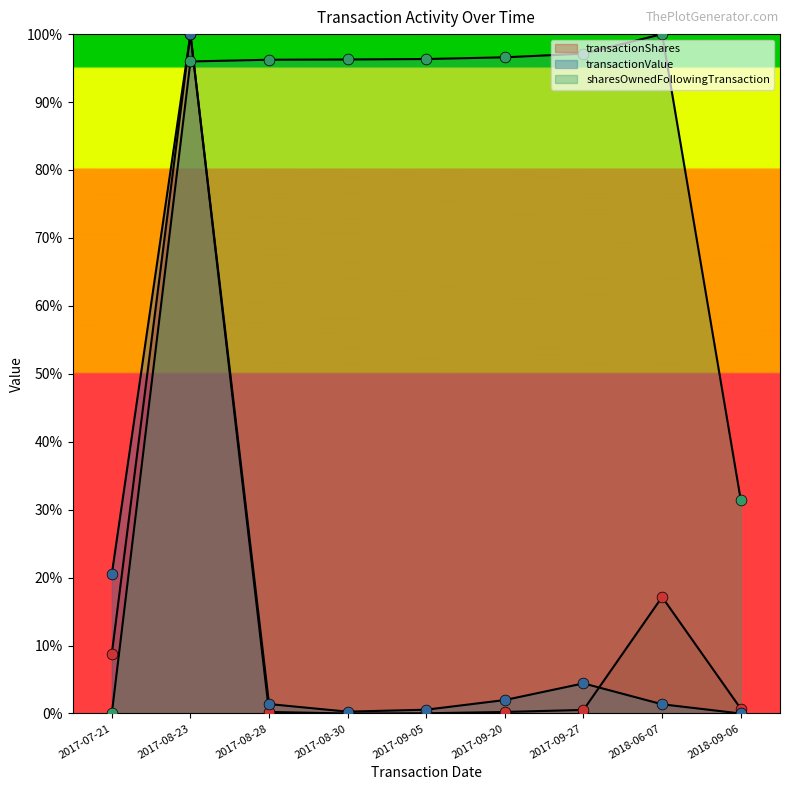

What are all the series names shown in the legend?

transactionShares, transactionValue, sharesOwnedFollowingTransaction